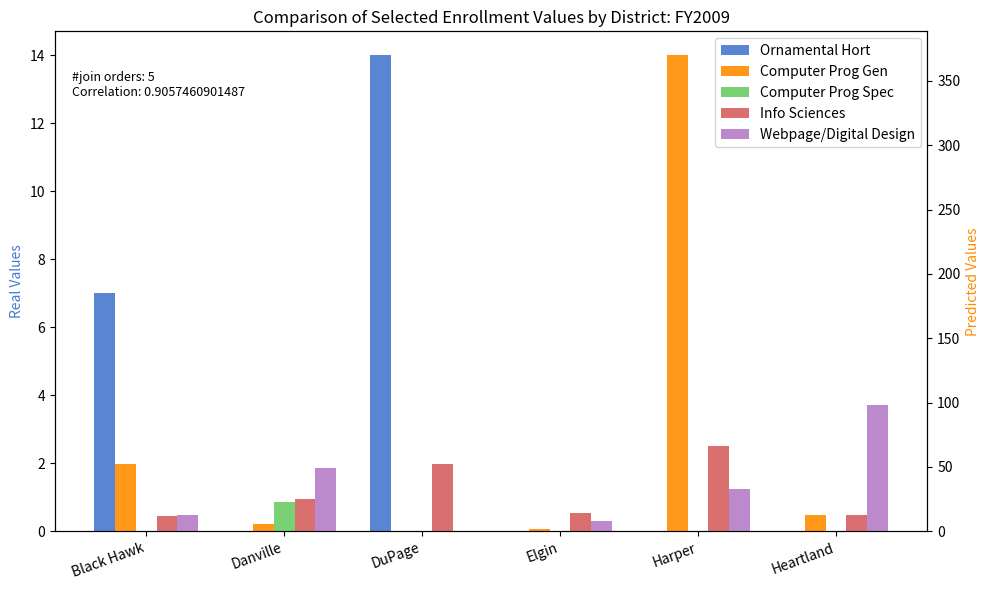

What is the maximum value shown in the chart?

370